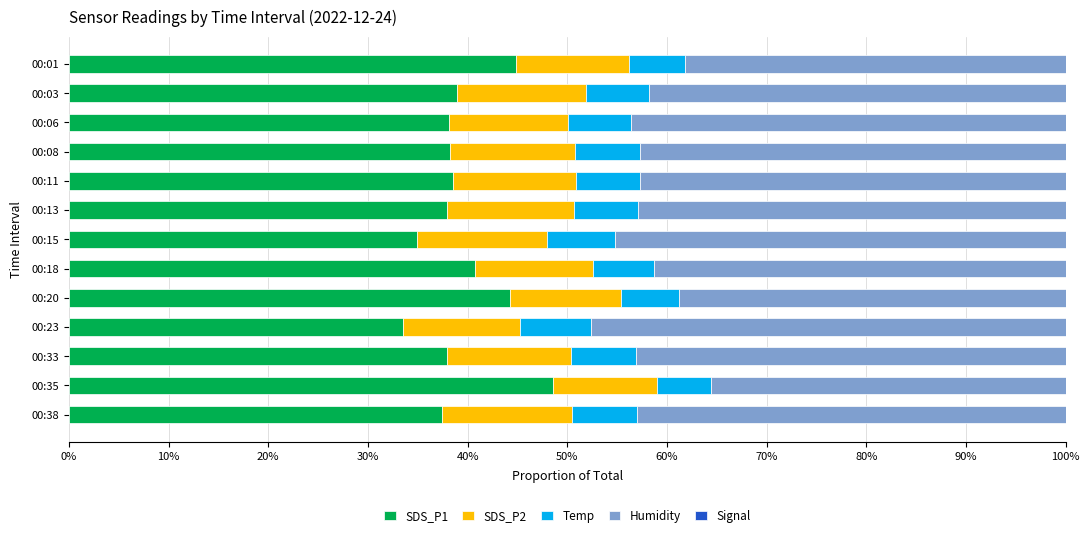

What is the value of the Temp bar at the 7th from the left?

0.1